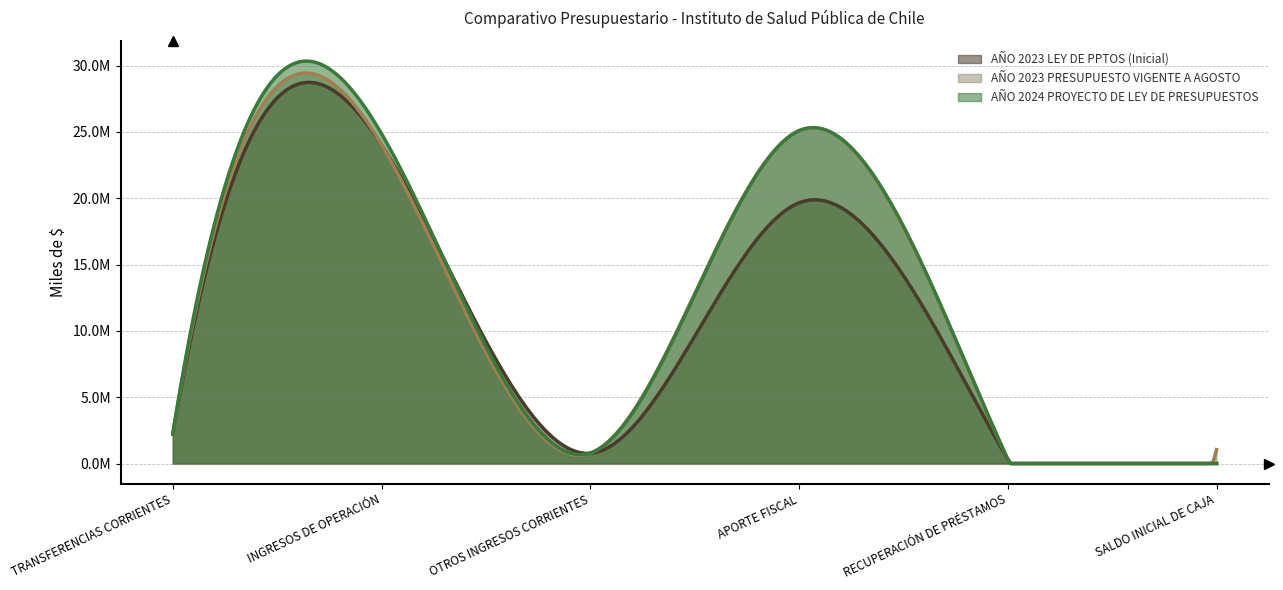

What is the average value of the AÑO 2024 PROYECTO DE LEY DE PRESUPUESTOS series?

8886317